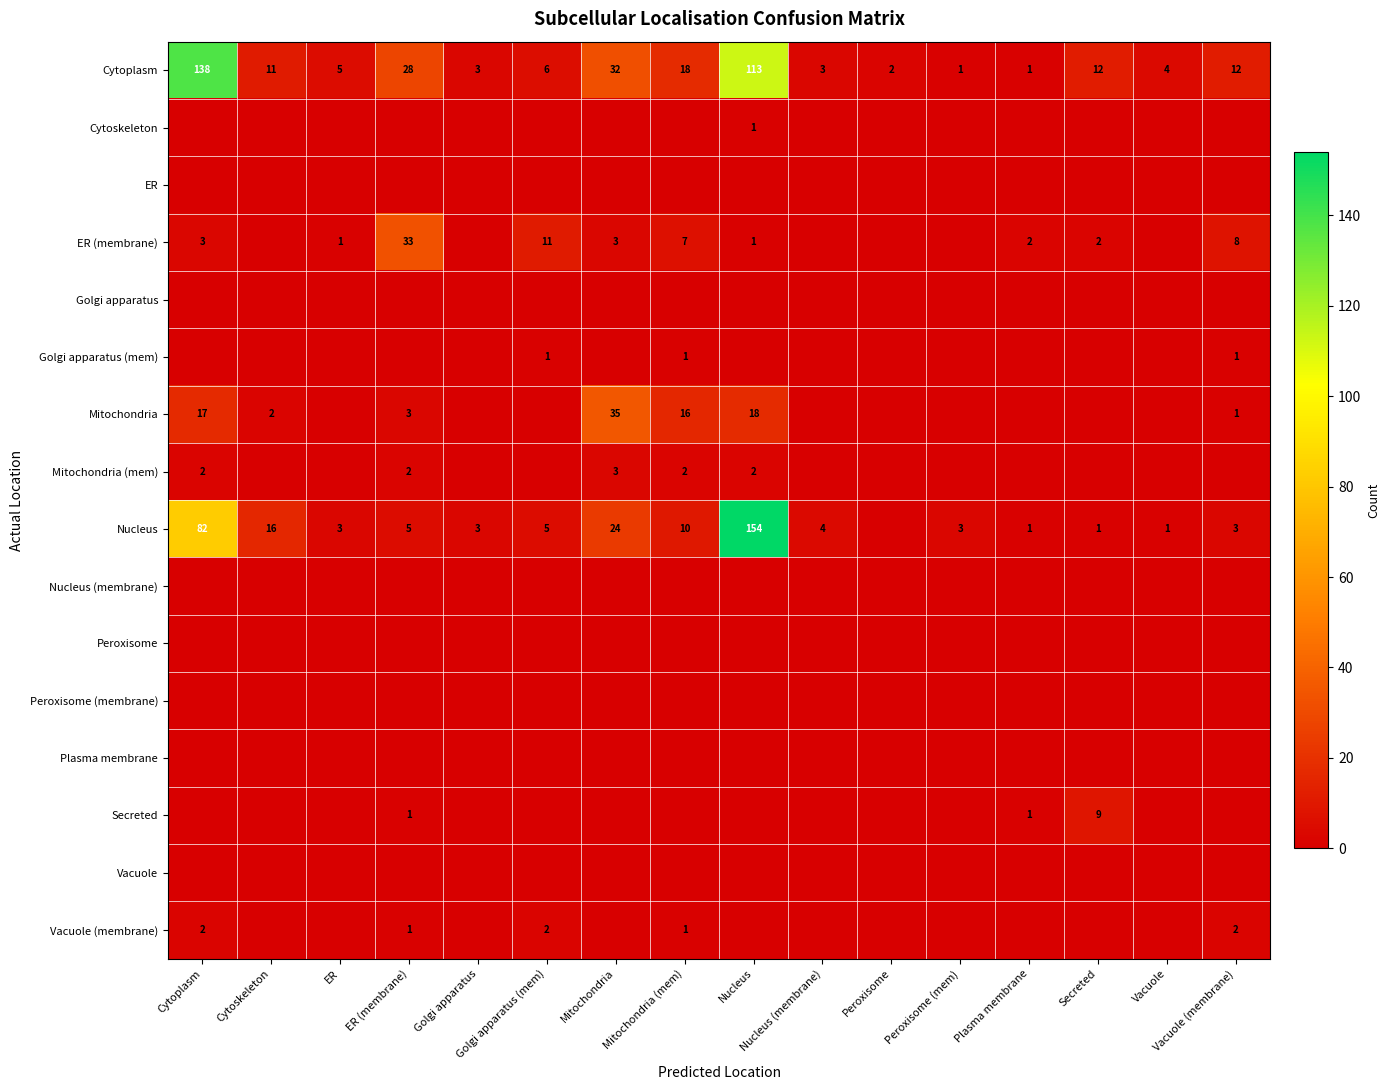

Which series has the widest spread of values?

Nucleus